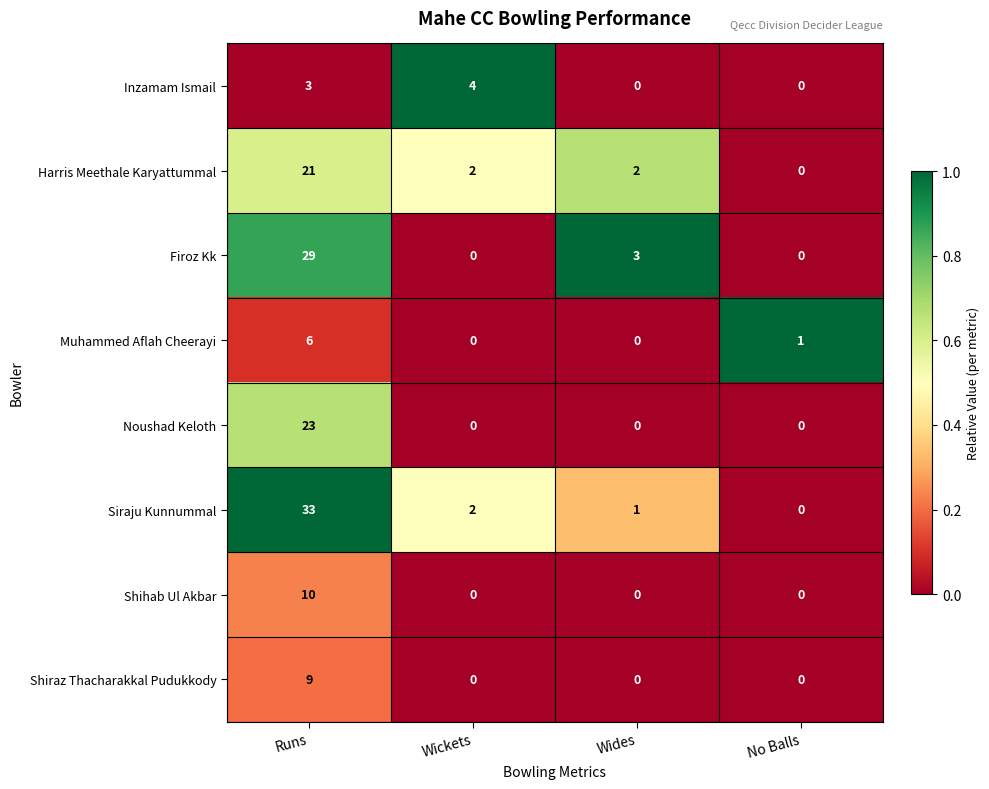

Which series has the largest total across all categories?

Siraju Kunnummal